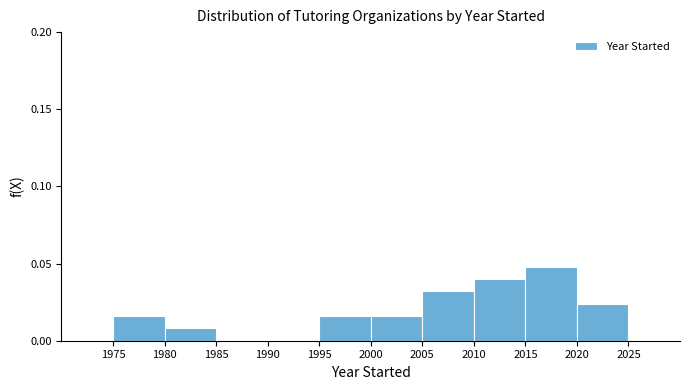

Reading left to right, list every bar in this chart as the range it spans on the x-axis followed by its height. The values are not printed on the chart, so give them approximately, as read against the axis.

1975 to 1980: 0.015
1980 to 1985: 0.010
1985 to 1990: 0
1990 to 1995: 0
1995 to 2000: 0.015
2000 to 2005: 0.015
2005 to 2010: 0.030
2010 to 2015: 0.040
2015 to 2020: 0.050
2020 to 2025: 0.025